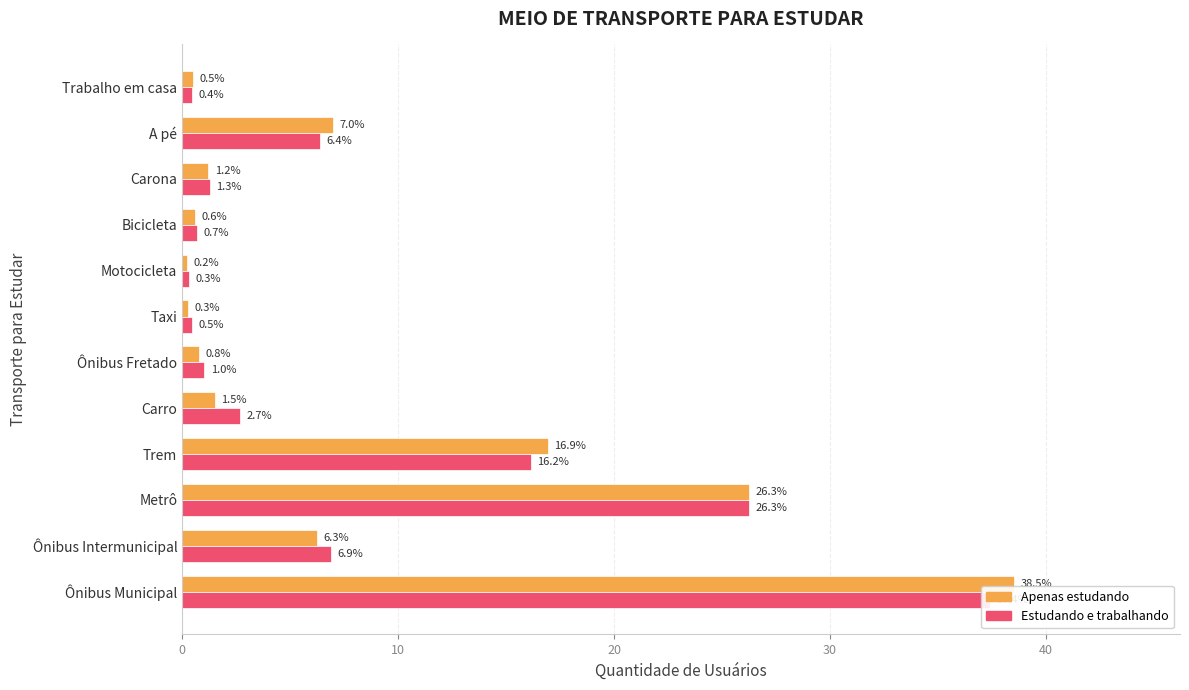

What is the average value of the Apenas estudando series?

8.3